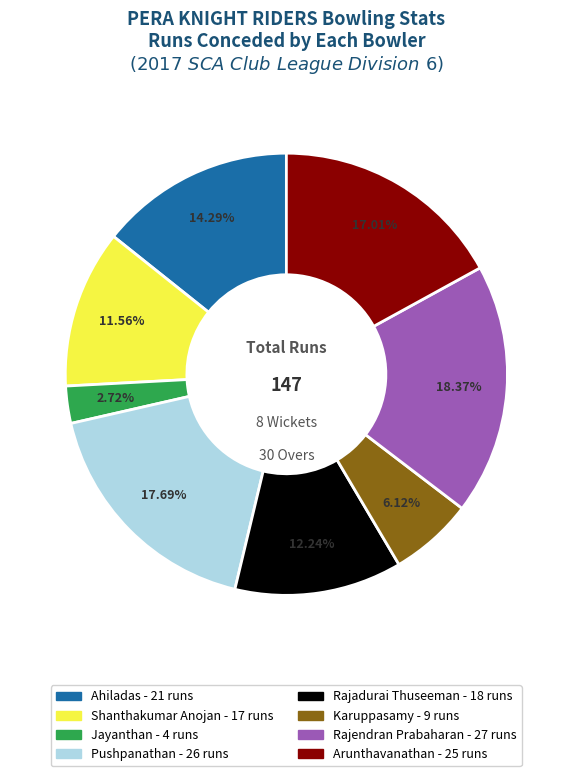

Which slice is the smallest?

Jayanthan